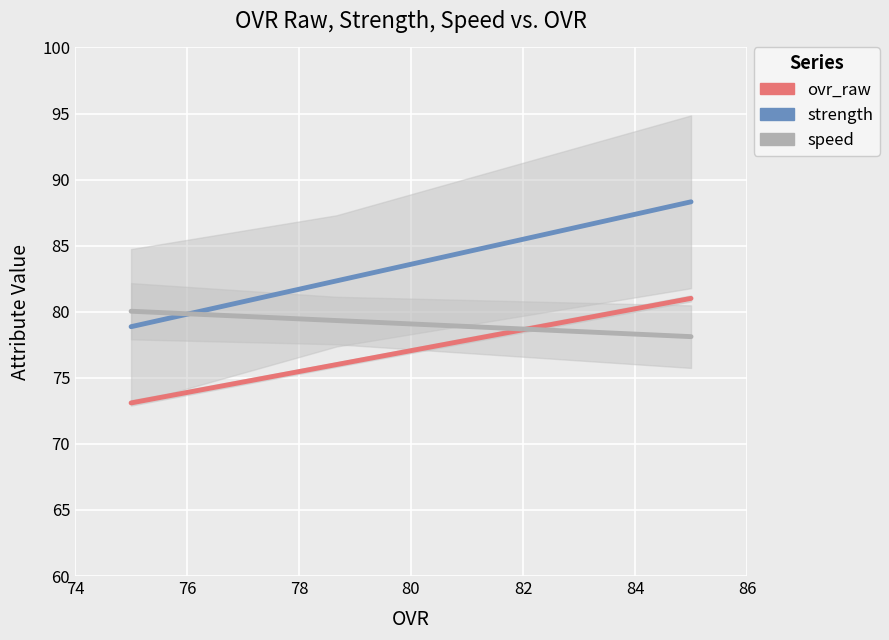

List the series in order of their overall mean, lowest first.

ovr_raw, speed, strength